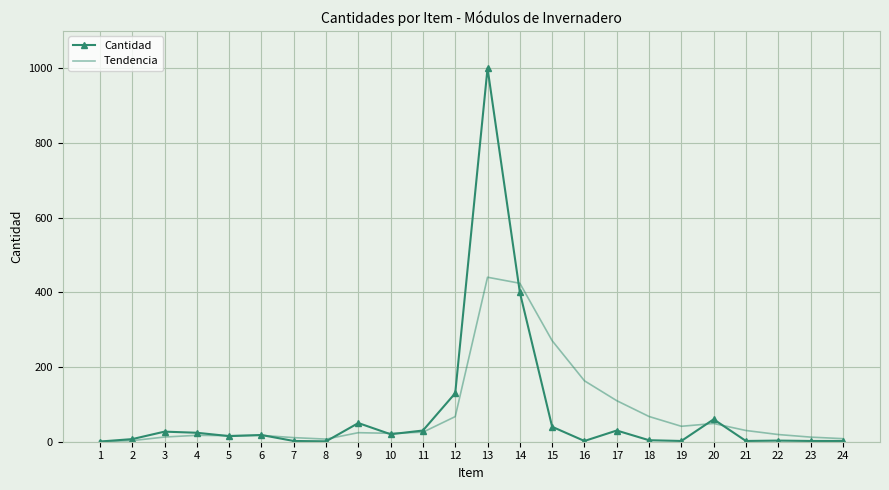

At which category is the sum across all series the highest?

13